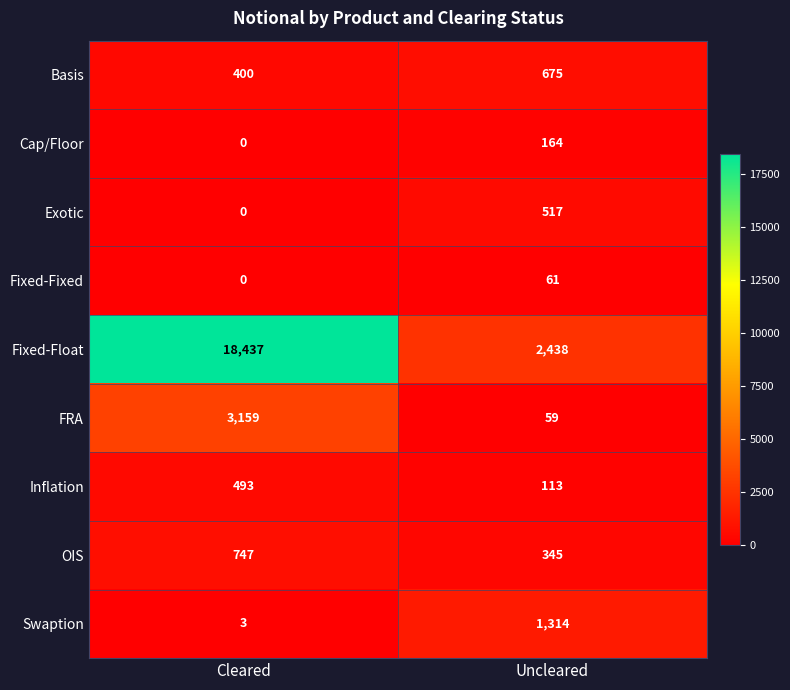

Between Cleared and Uncleared, which series saw the biggest shift?

Fixed-Float